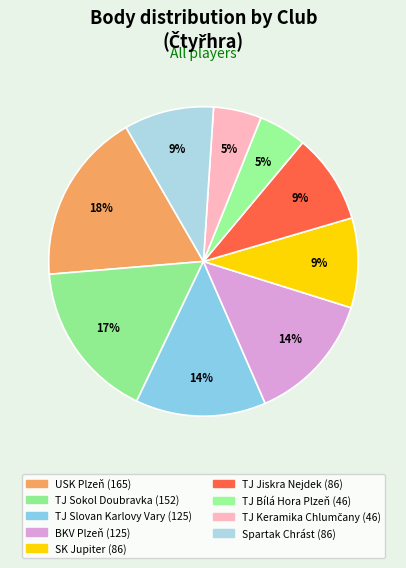

How much of the chart is everything except USK Plzeň?

82.0%